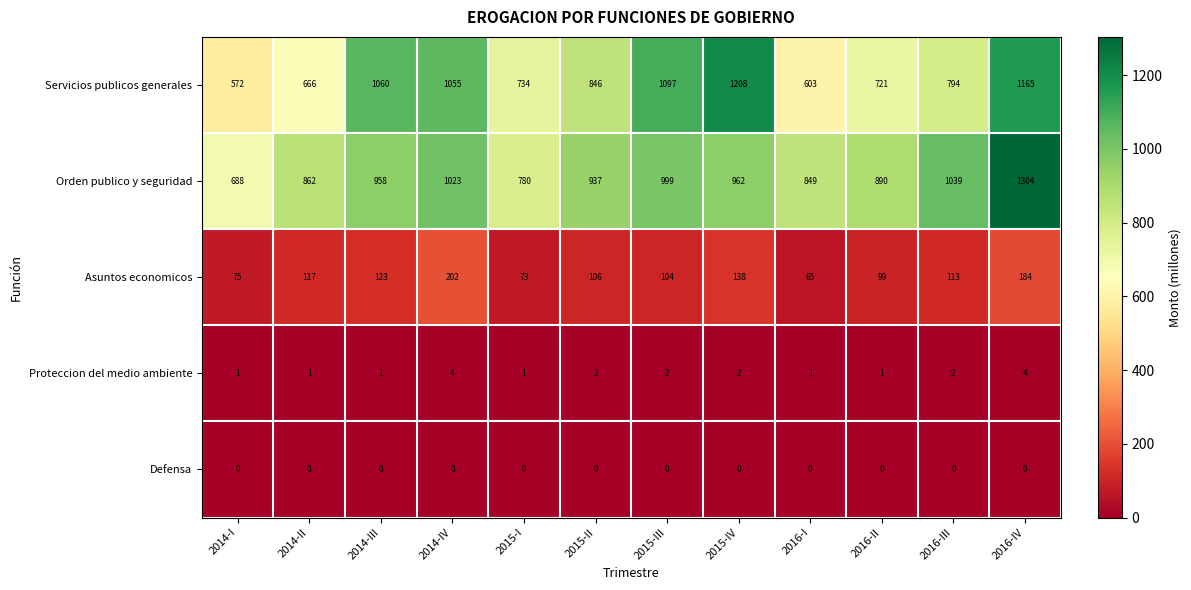

What is the difference between the Servicios publicos generales values at 2016-III and 2014-I?

222